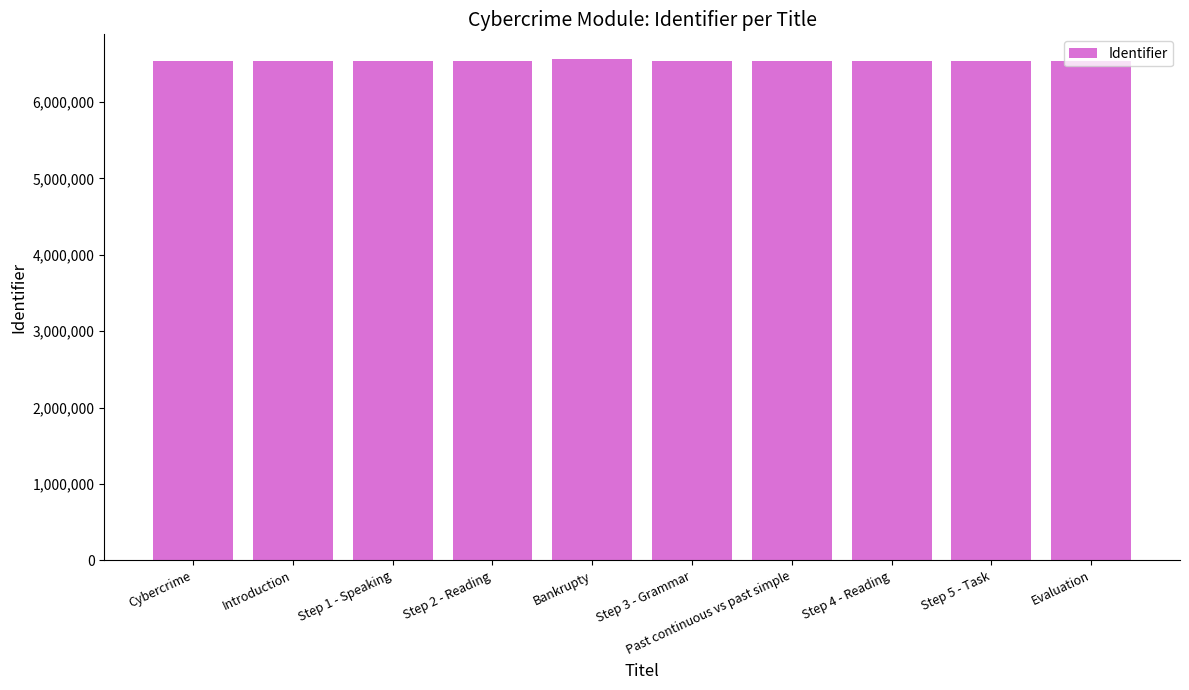

What is the ratio of the value at Introduction to the value at Bankrupty?

1.0